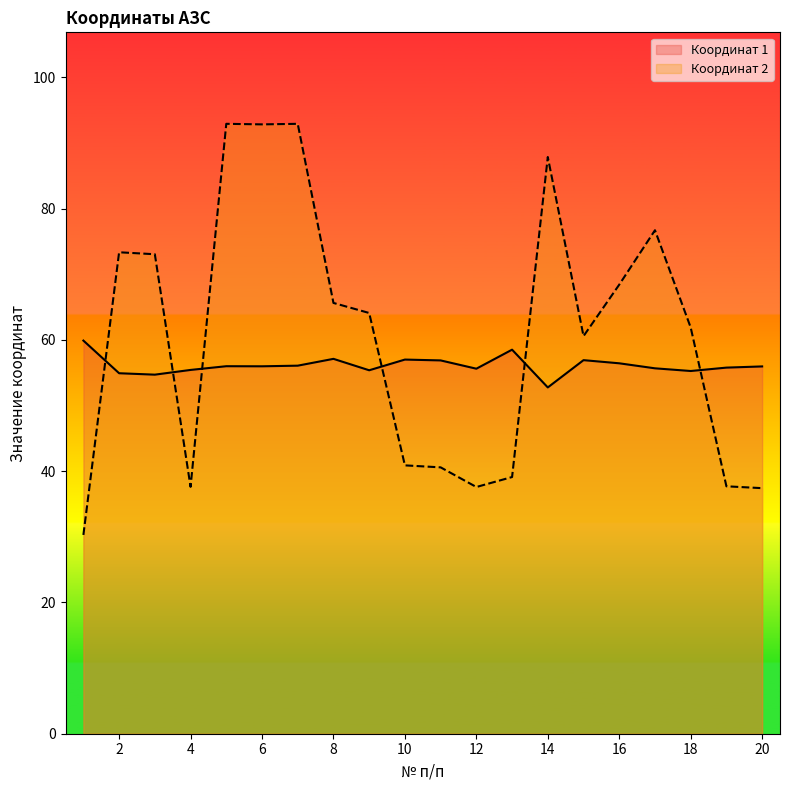

Which series changed the most between 5 and 17?

Координат 2